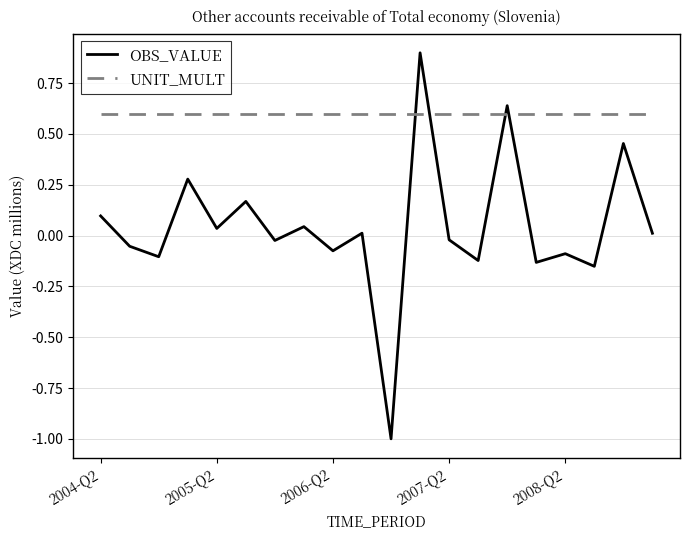

Is this an area chart (filled region under the line)?

No